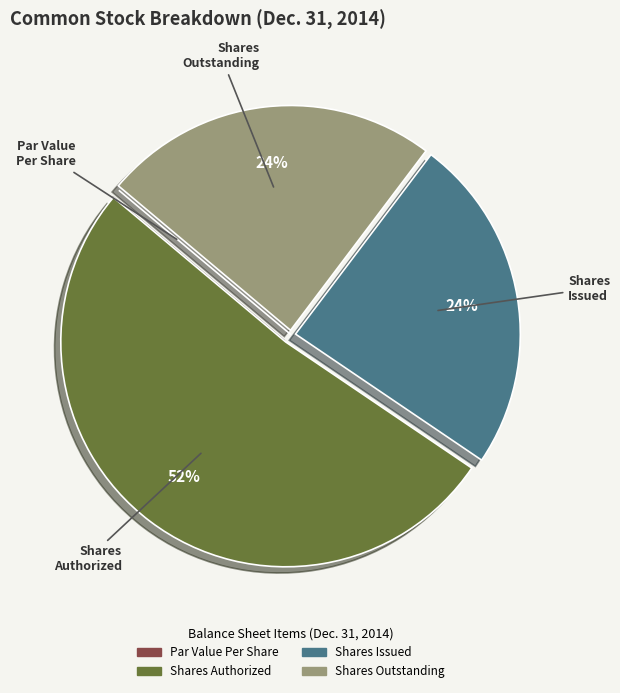

The Shares Outstanding slice represents 30% of the pie. True or false?

False